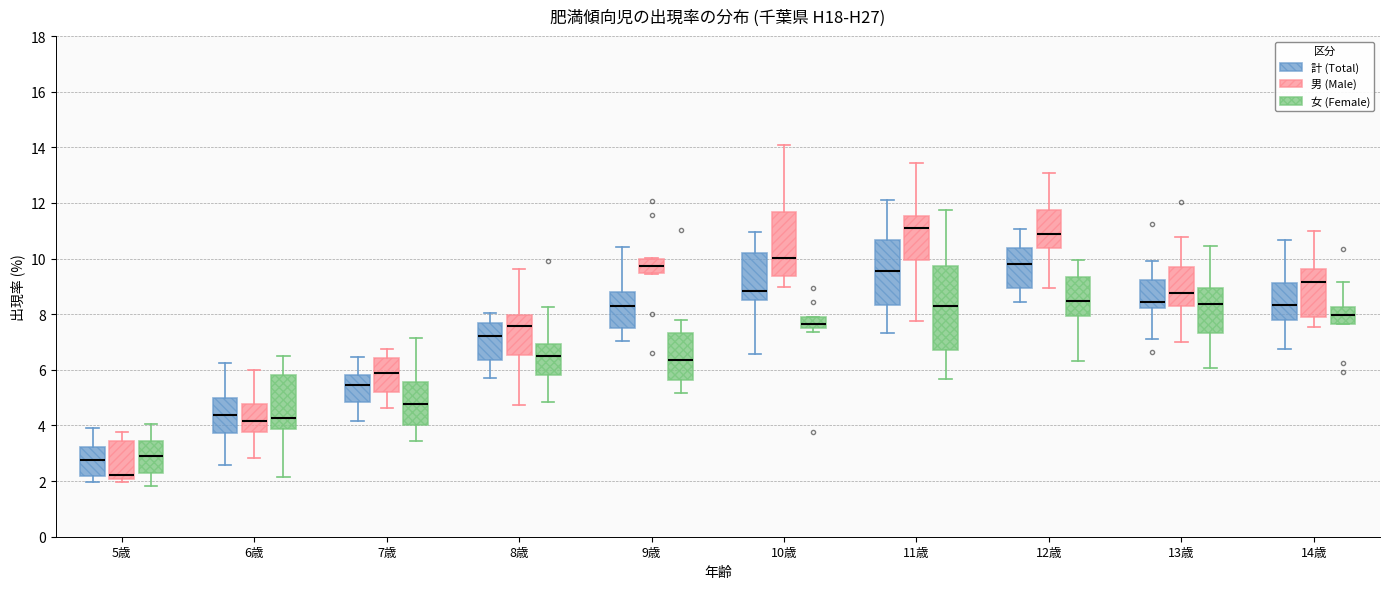

Which box's median line is the highest?

11歳 (男 (Male))